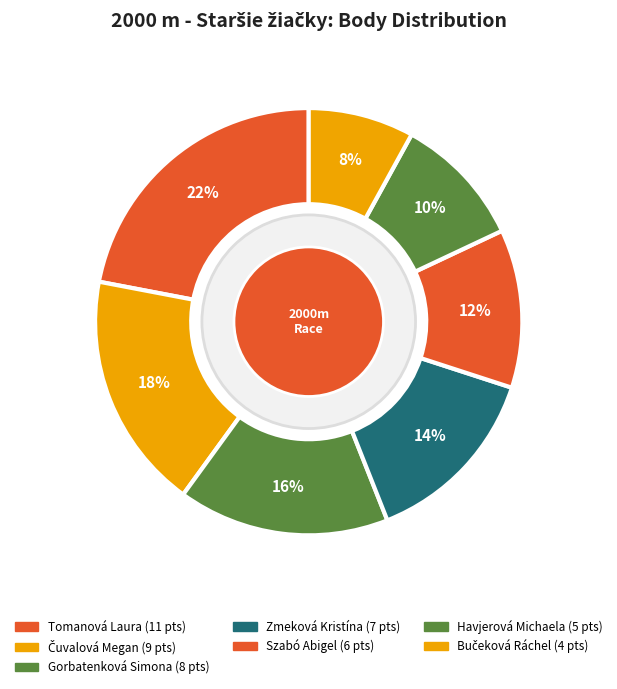

Is Čuvalová Megan the majority of the pie?

No